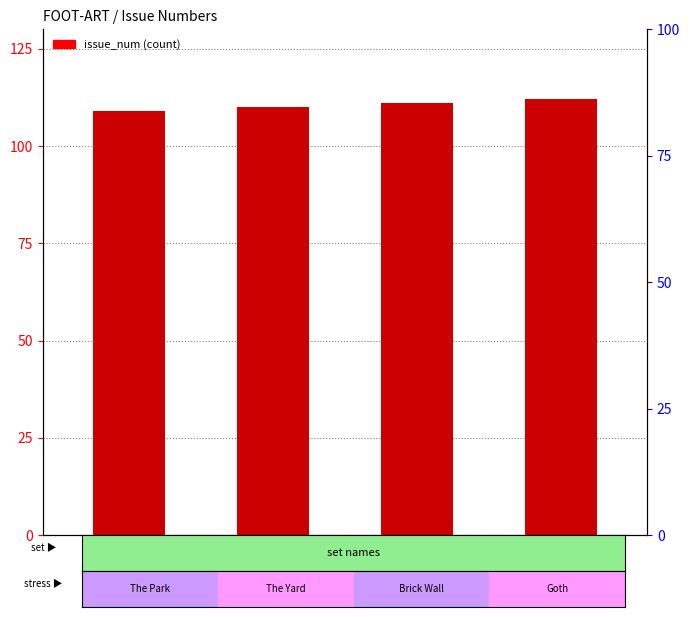

What value does the data have at Livia?

111